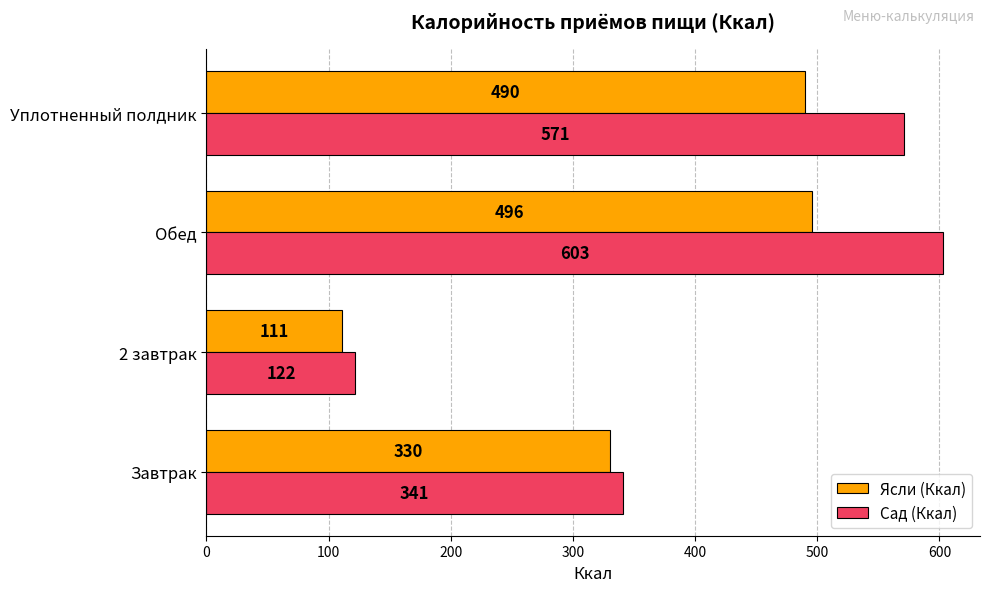

Where is Сад (Ккал) nearest to the value 362?

Завтрак